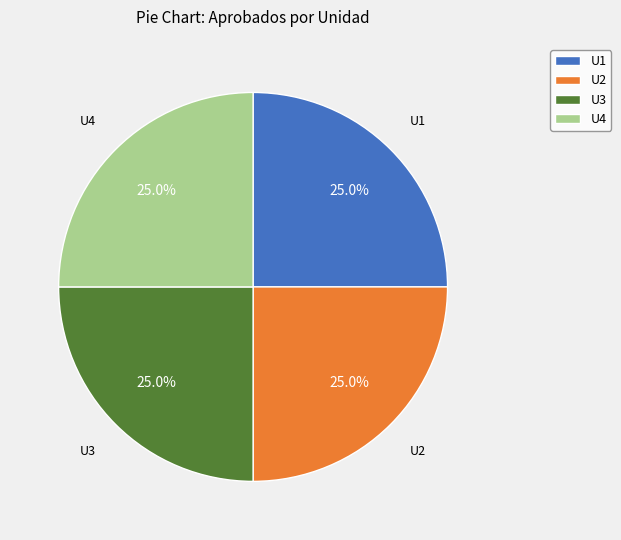

How many slices are in this pie chart?

4